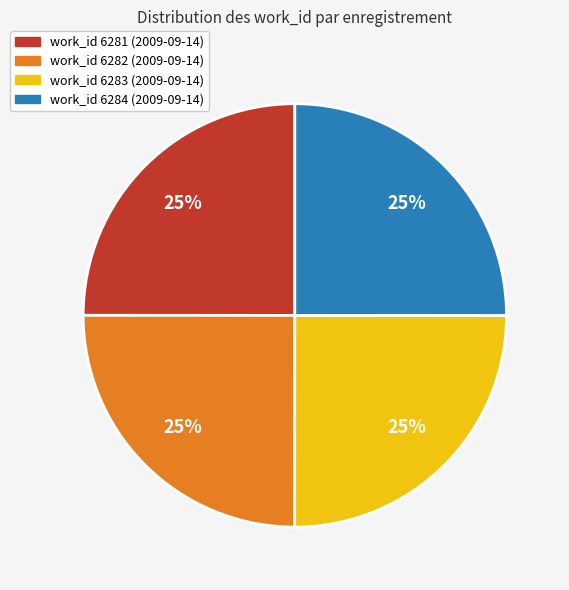

The work_id 6284 (2009-09-14) slice represents 19% of the pie. True or false?

False